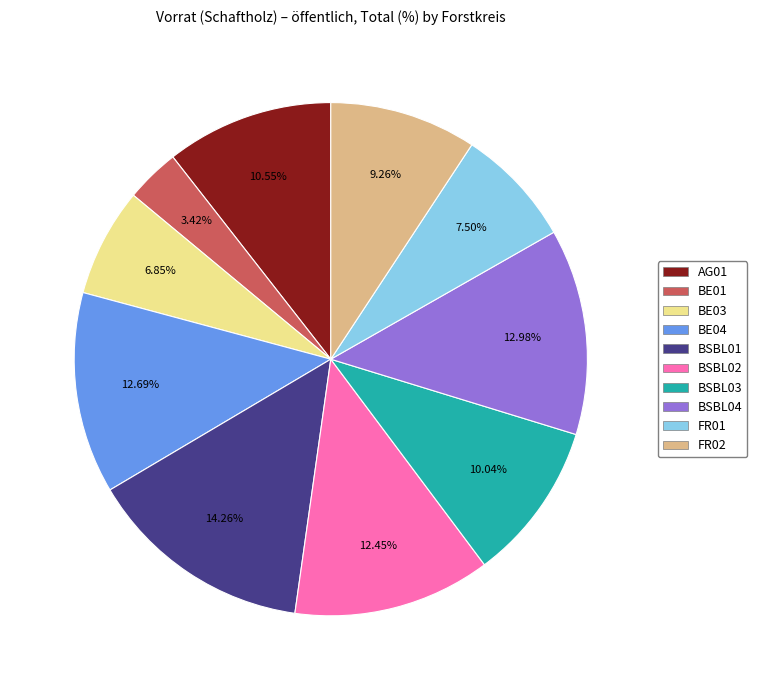

Count the number of slices in the pie.

10